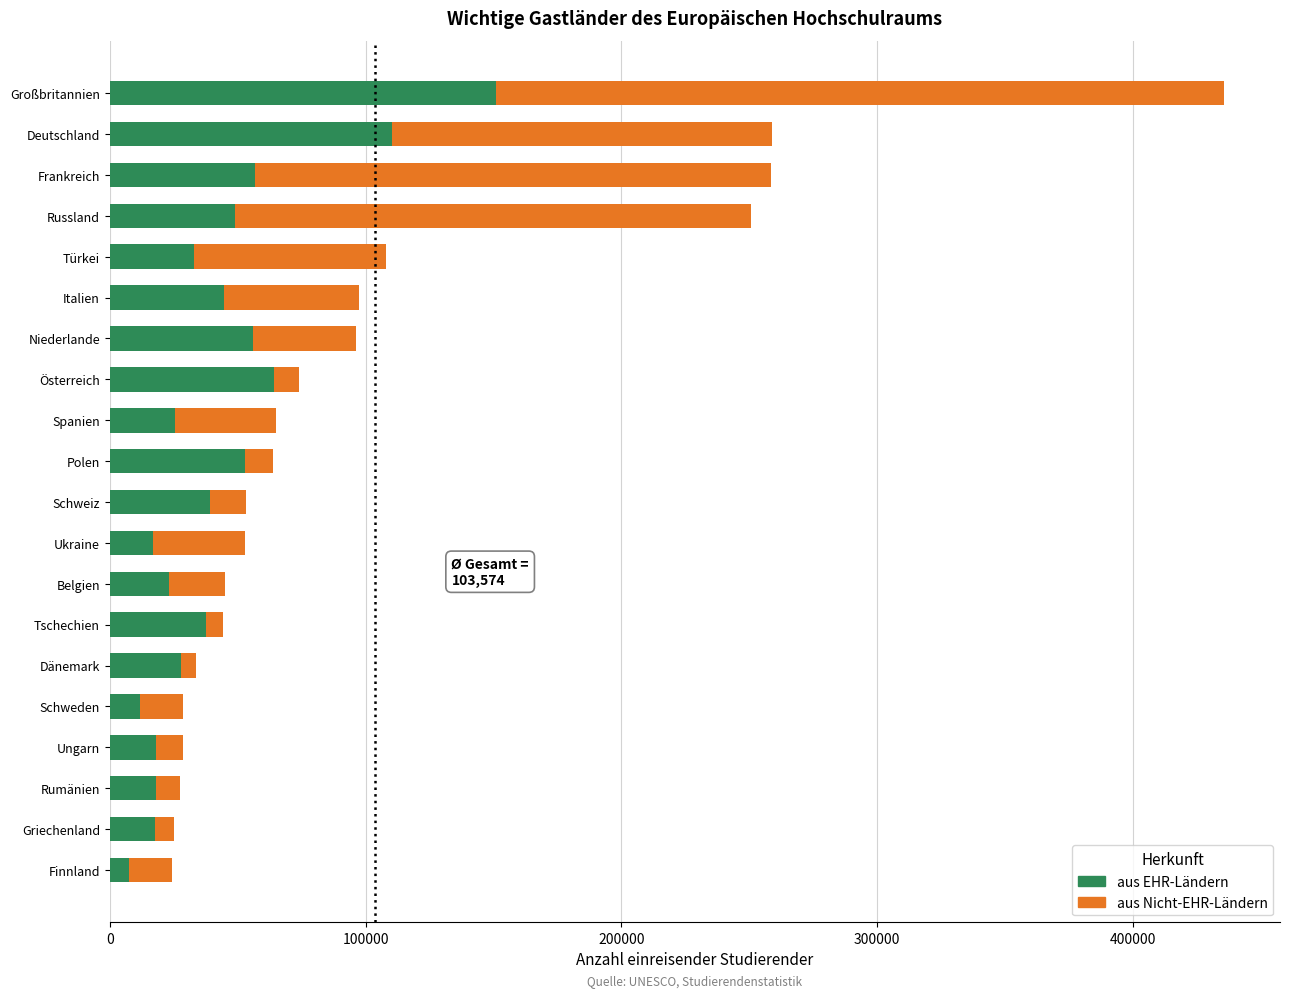

At which category is the sum across all series the highest?

Großbritannien